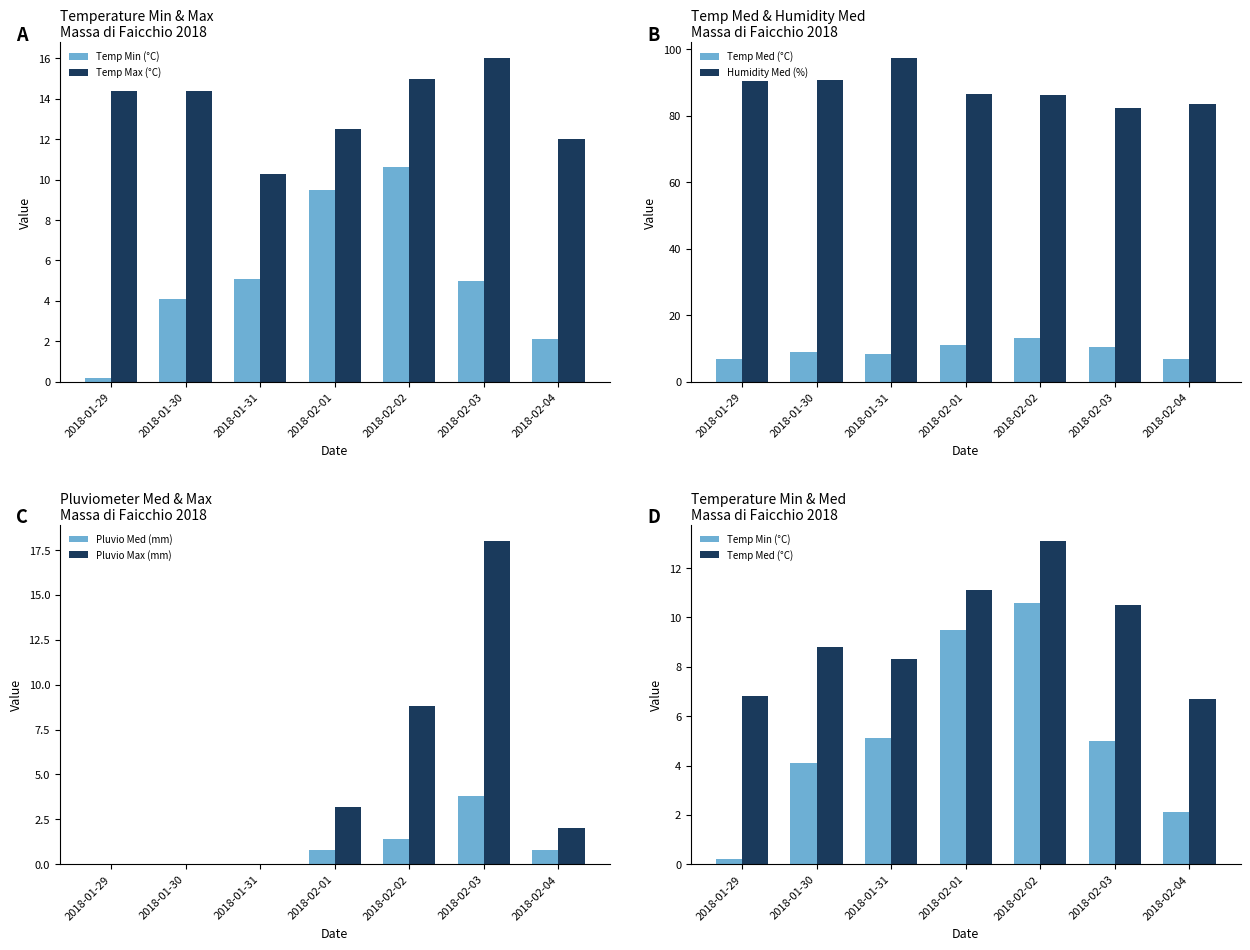

Which series has the largest range (max minus min)?

Pluvio Max (mm)